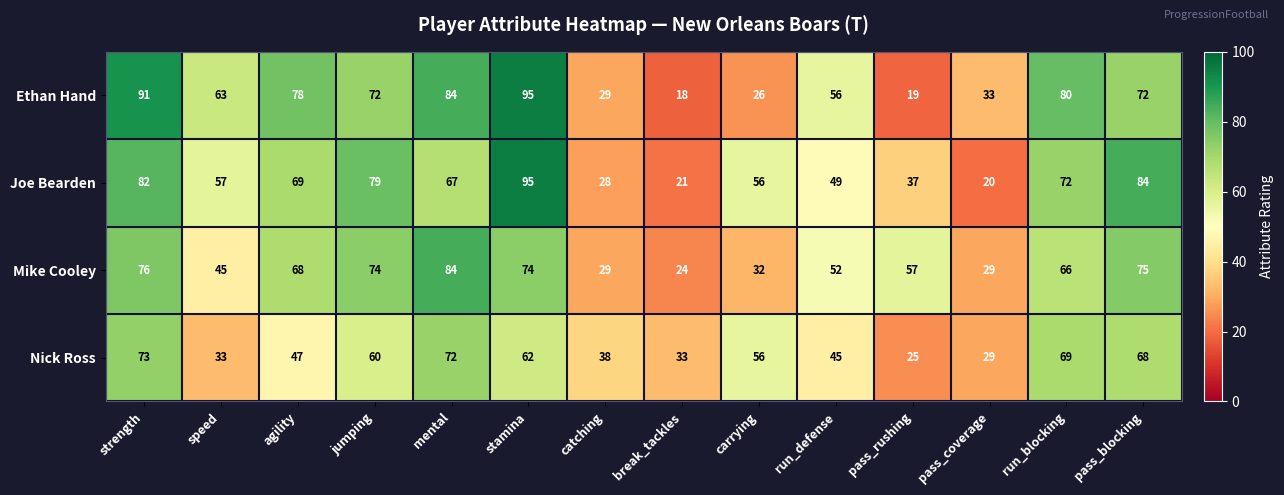

Is it true that Joe Bearden equals 99 at speed?

False